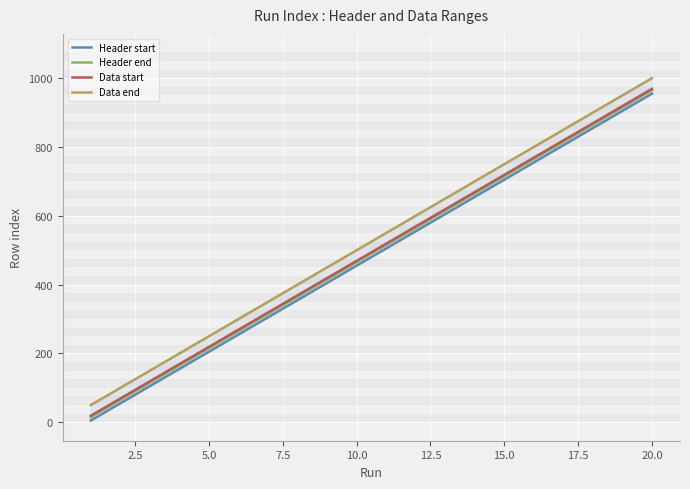

What is the maximum value for Data start?

969